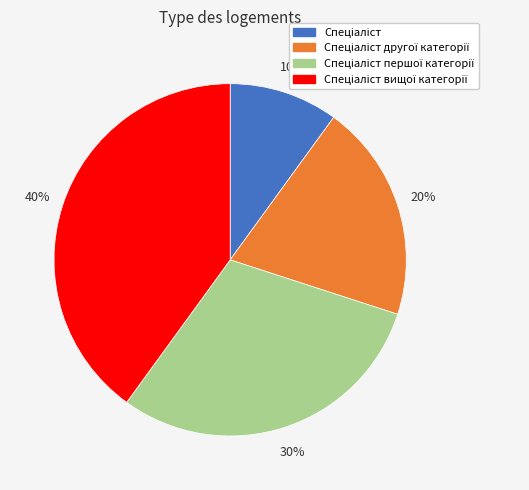

To the nearest percent, what is the difference between the largest and smallest slice percentages?

30%